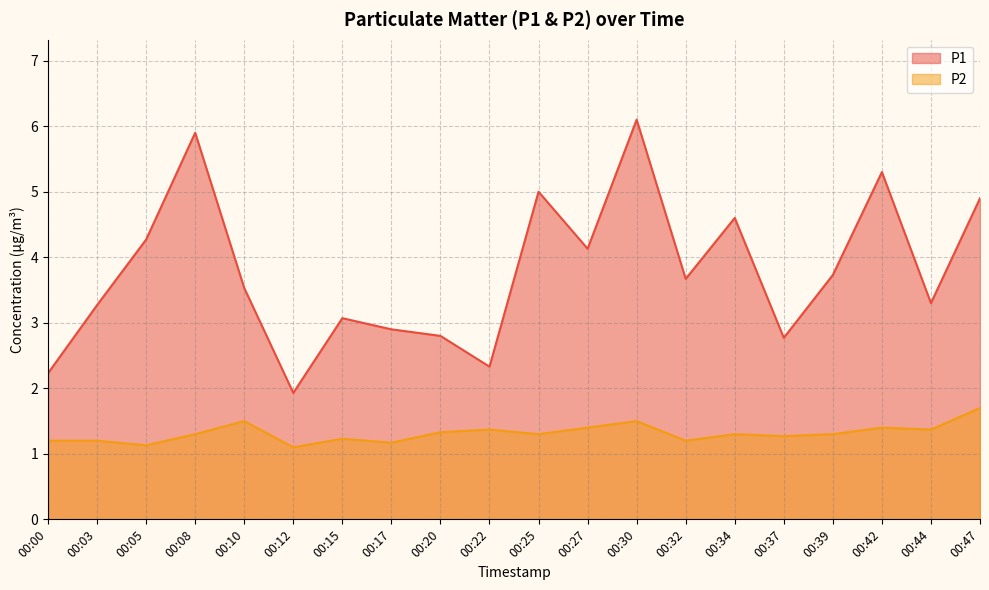

The value of P1 at 00:17 is 4.8. True or false?

False